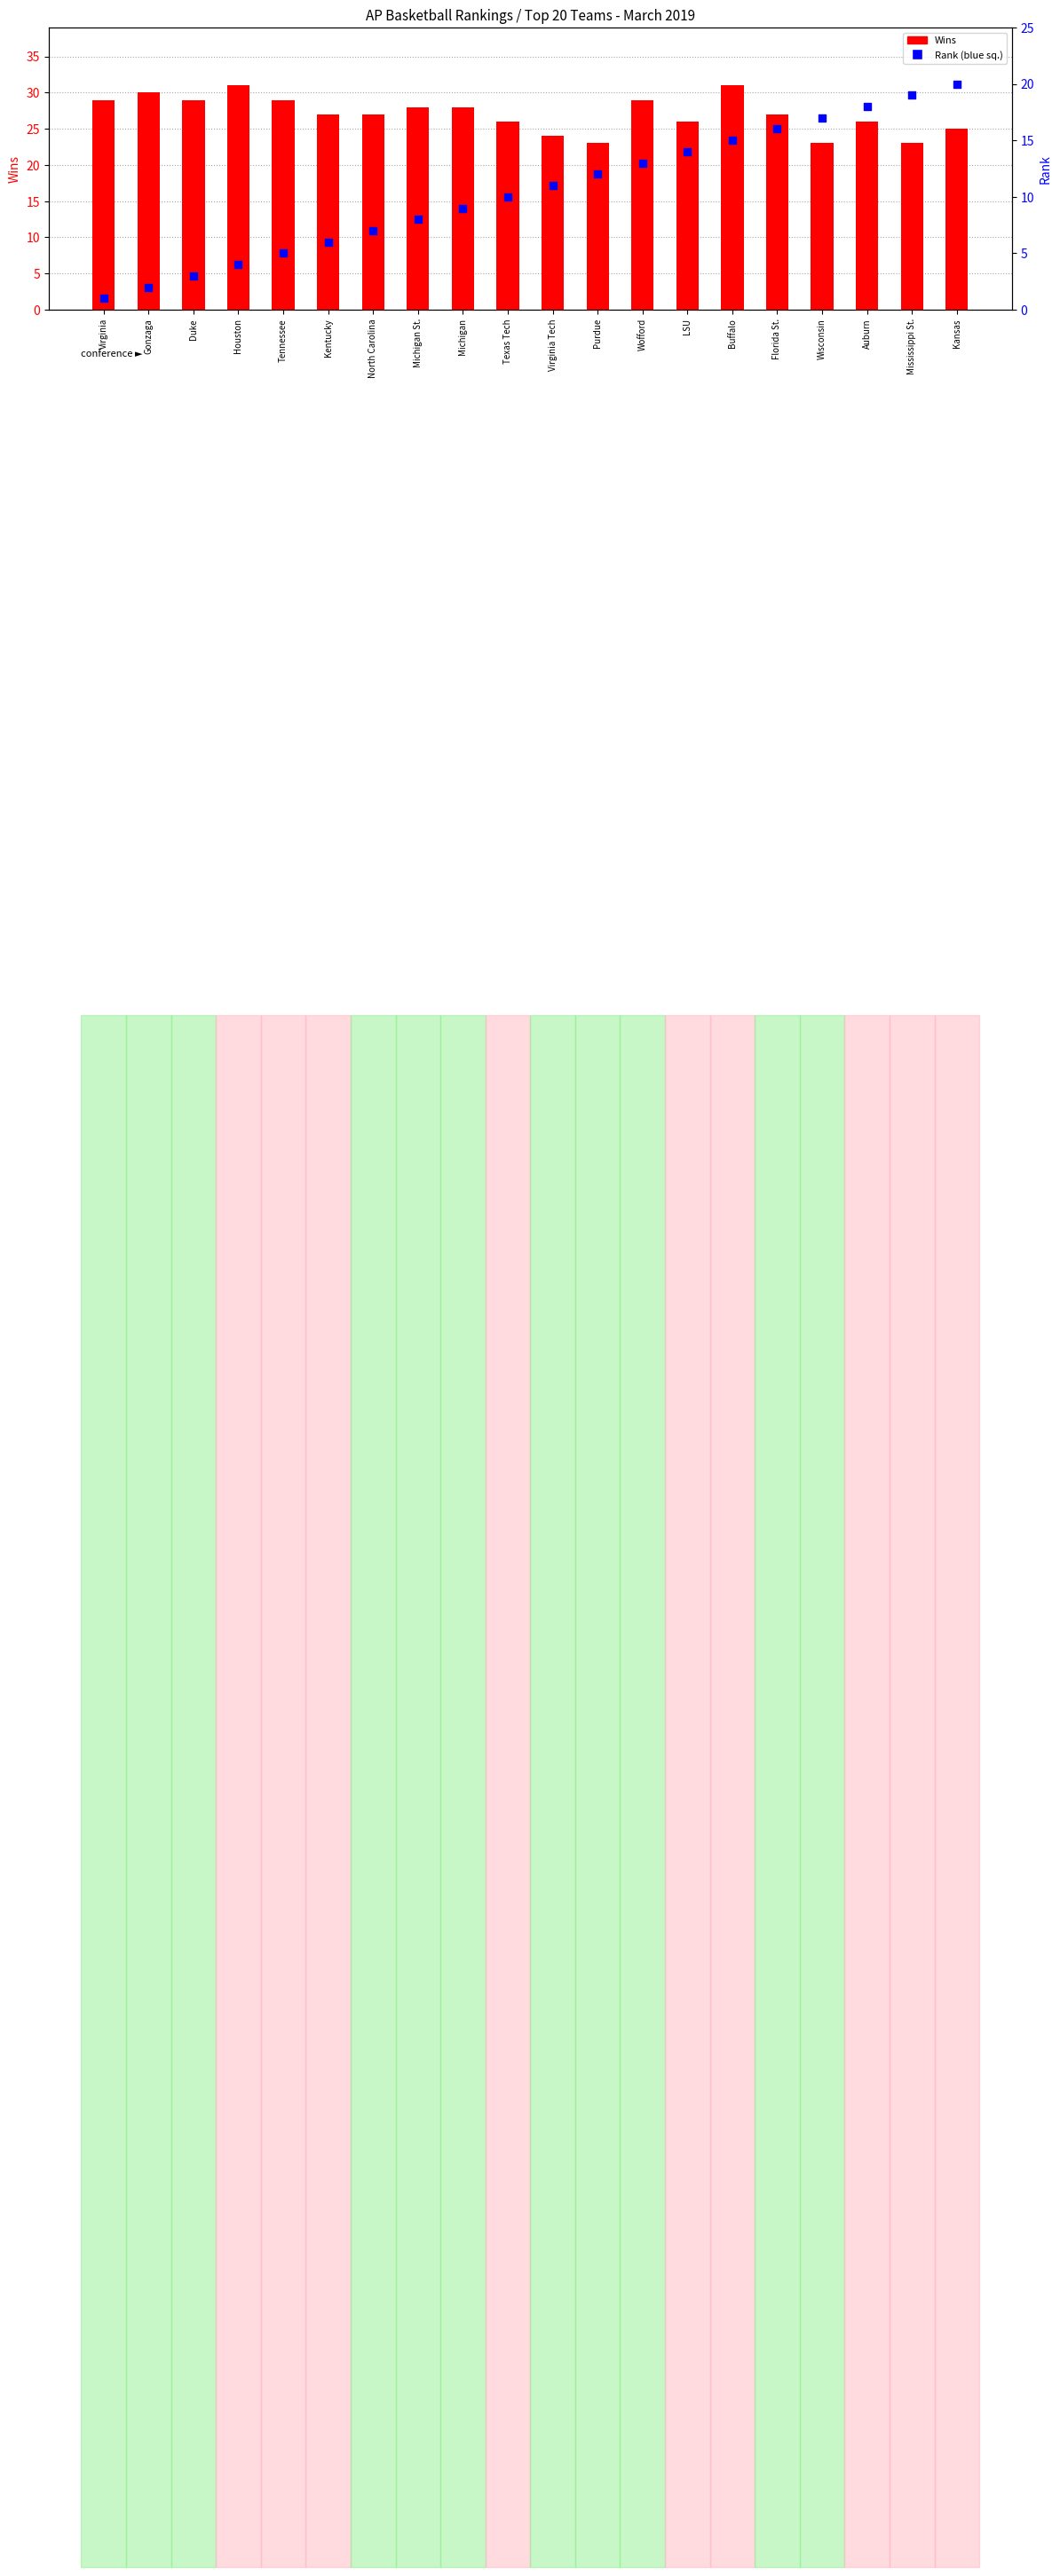

Which series has the largest Y range (max minus min)?

Rank